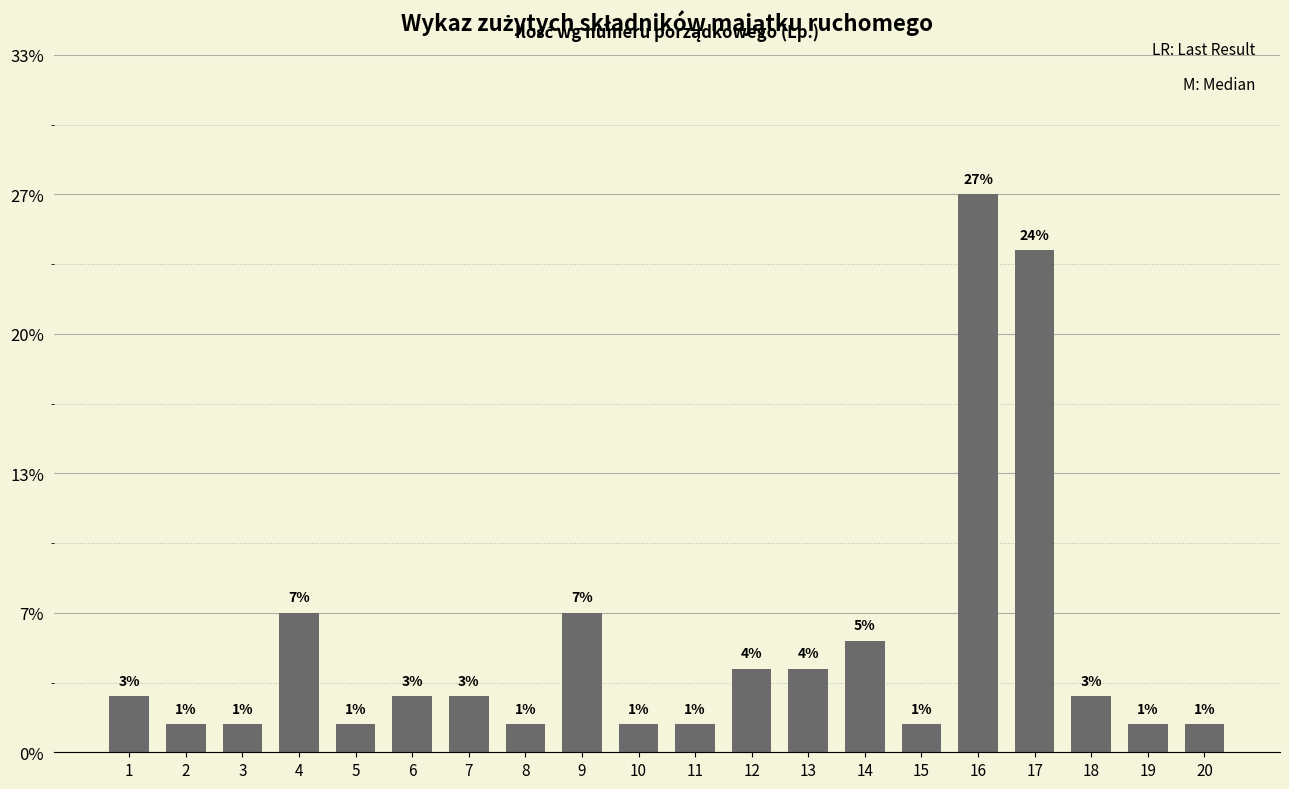

At which label does the data first exceed 2?

4